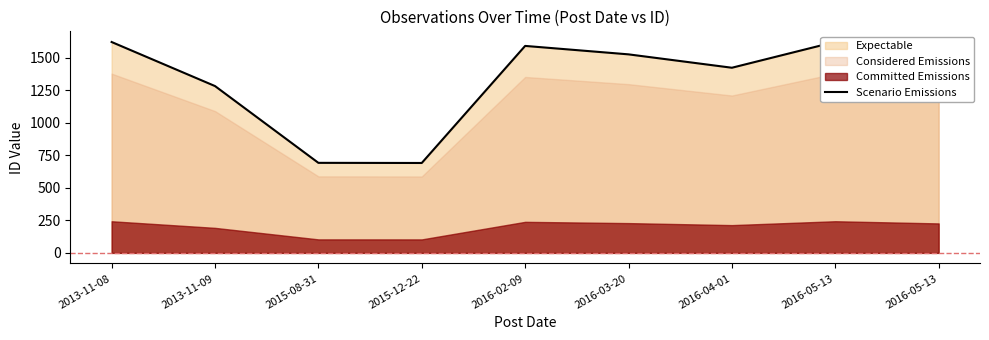

Approximately how many times larger is the value at 2015-08-31 compared to 2016-04-01?

0.5